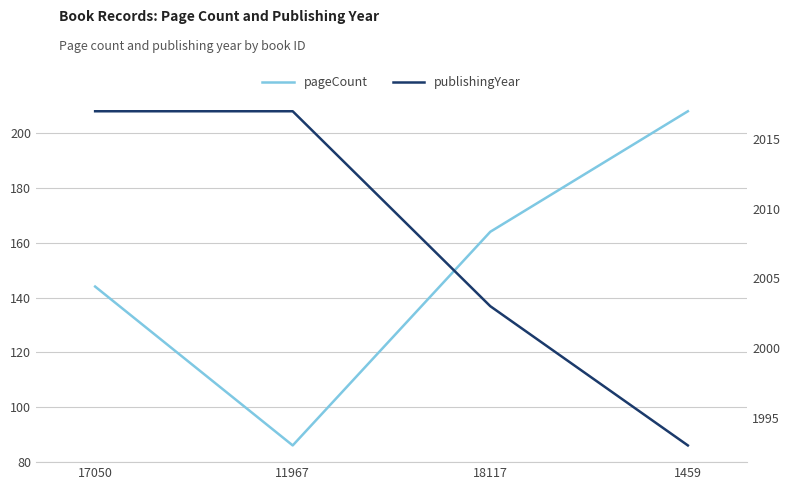

Count the publishingYear values in the range 2003 to 2017.

3